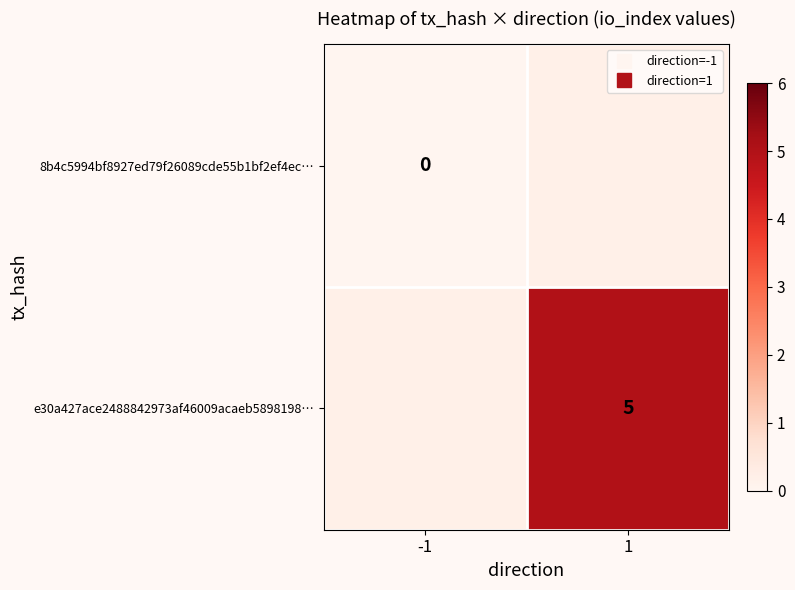

The e30a427ace2488842973af46009acaeb5898198… series shows 7.2 at 1. True or false?

False